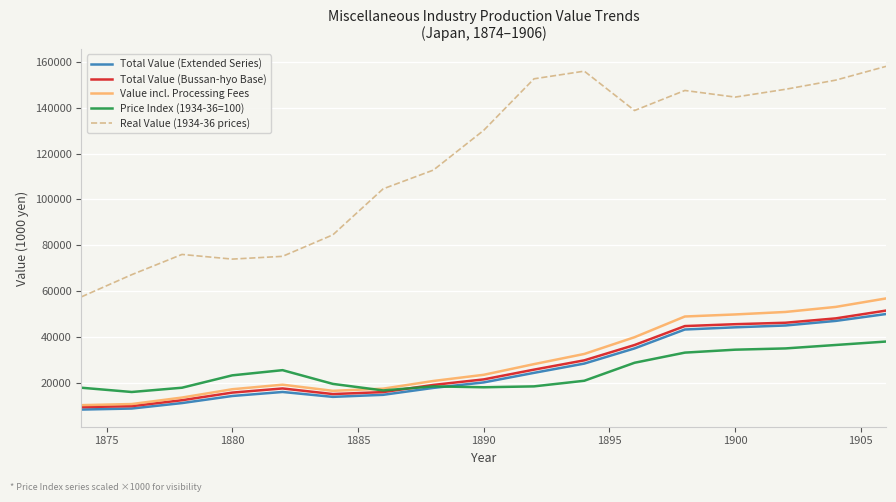

Which series has the largest total across all categories?

Real Value (1934-36 prices)